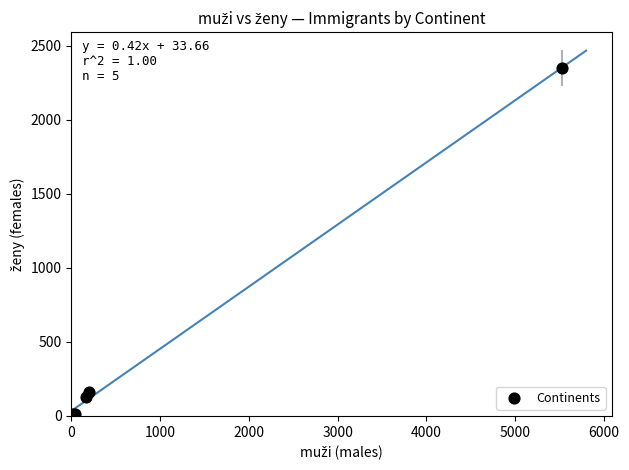

What Y value in the scatter plot is closest to 1180?

164